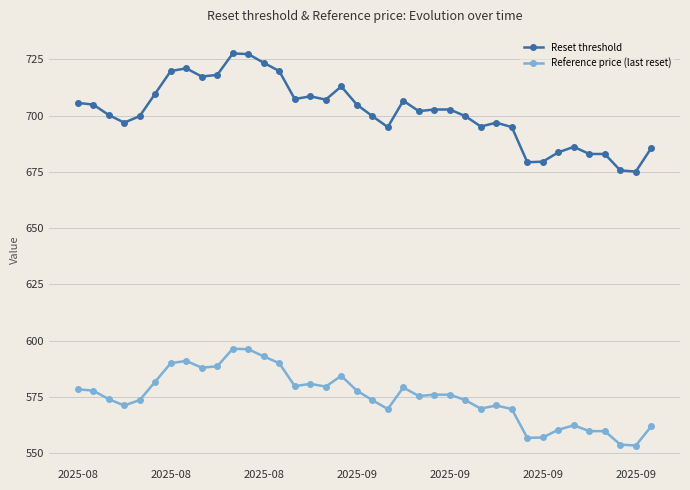

What are all the series names shown in the legend?

Reset threshold, Reference price (last reset)